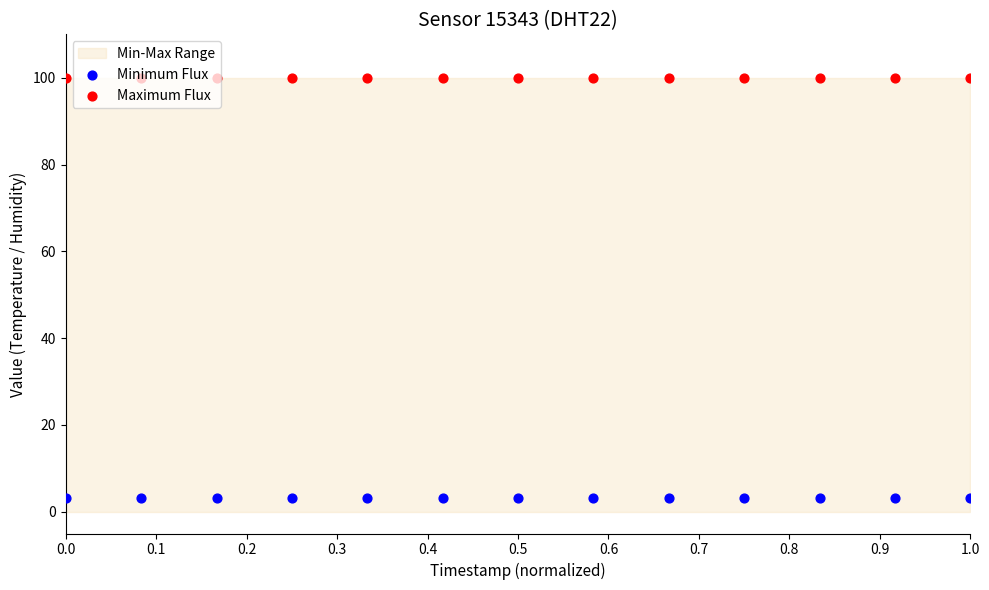

What are all the series names shown in the legend?

Minimum Flux, Maximum Flux